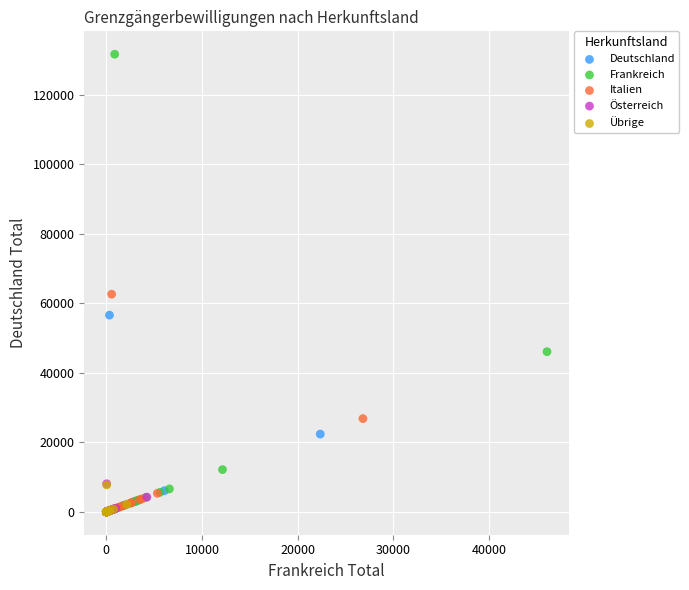

Which series has the widest spread of Y values?

Frankreich